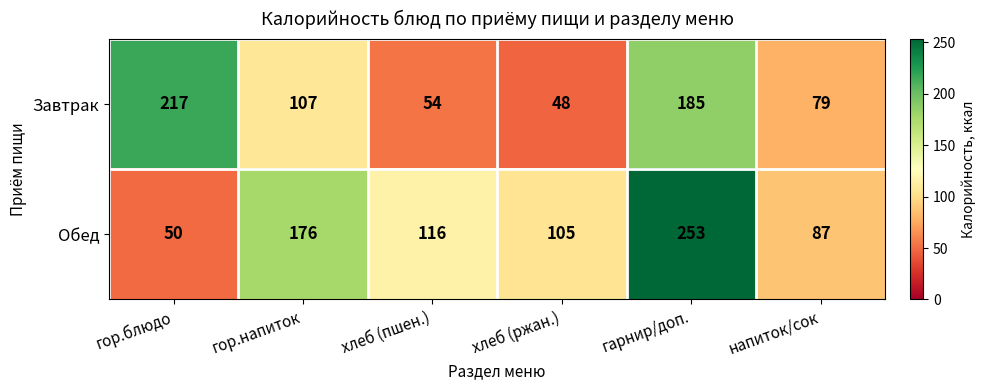

Between гор.блюдо and напиток/сок, which series saw the biggest shift?

Завтрак